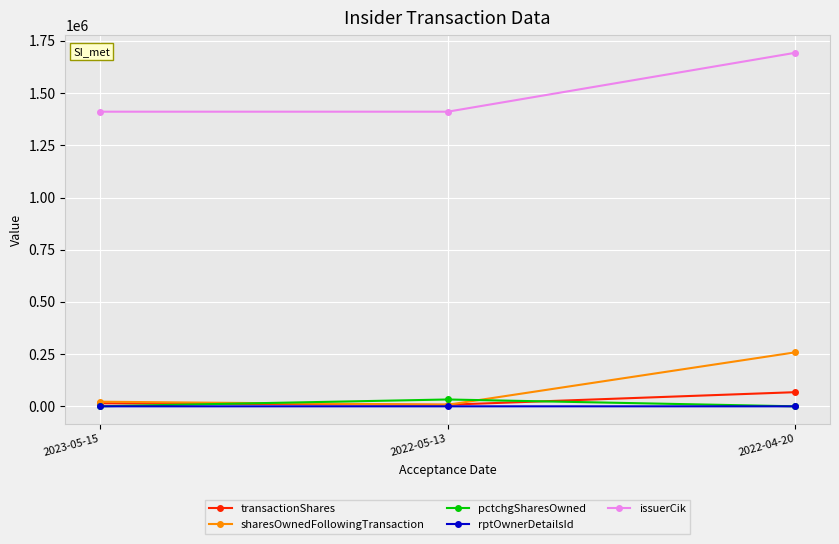

What is the value of the rptOwnerDetailsId point at the 2nd from the left?

9